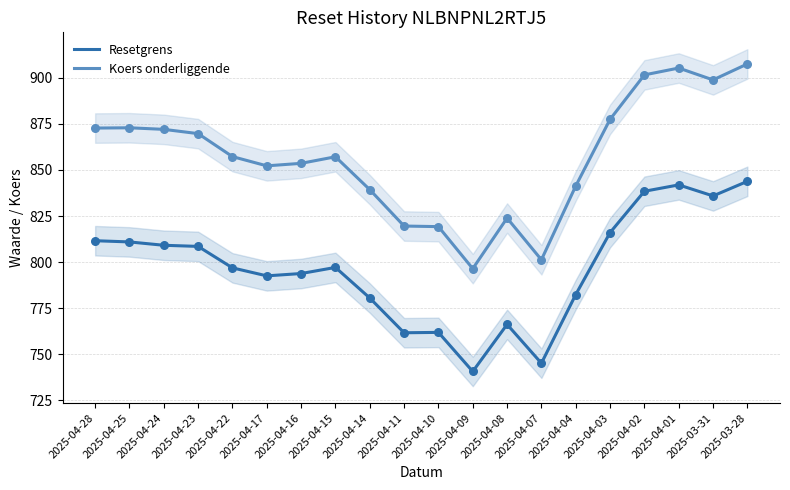

At which category is the sum across all series the highest?

2025-03-28